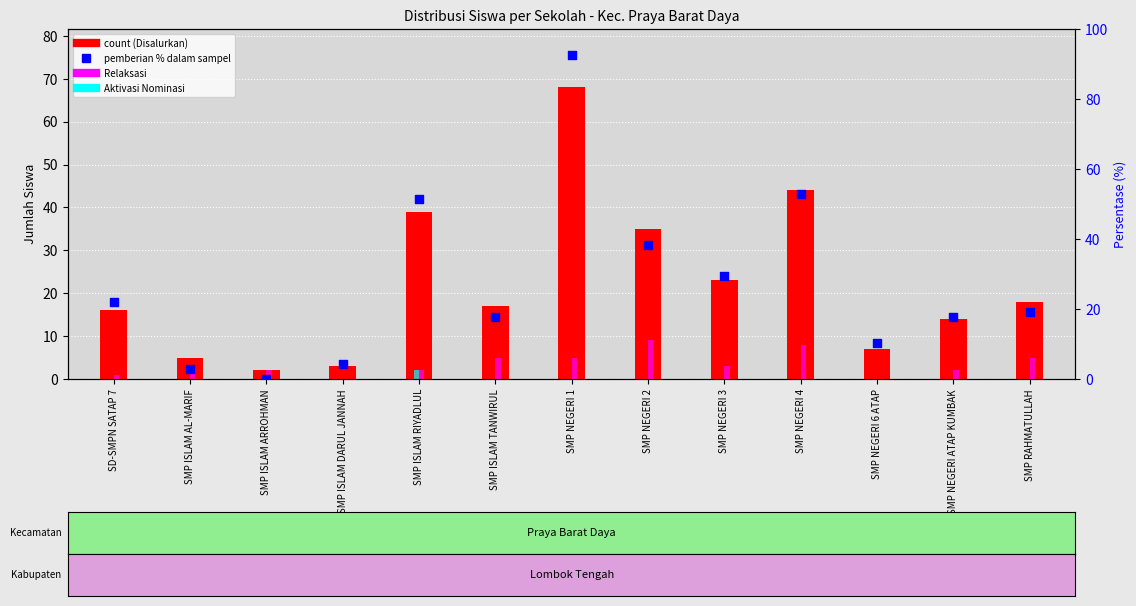

What is the total value across all series at SMP NEGERI 4?

104.9